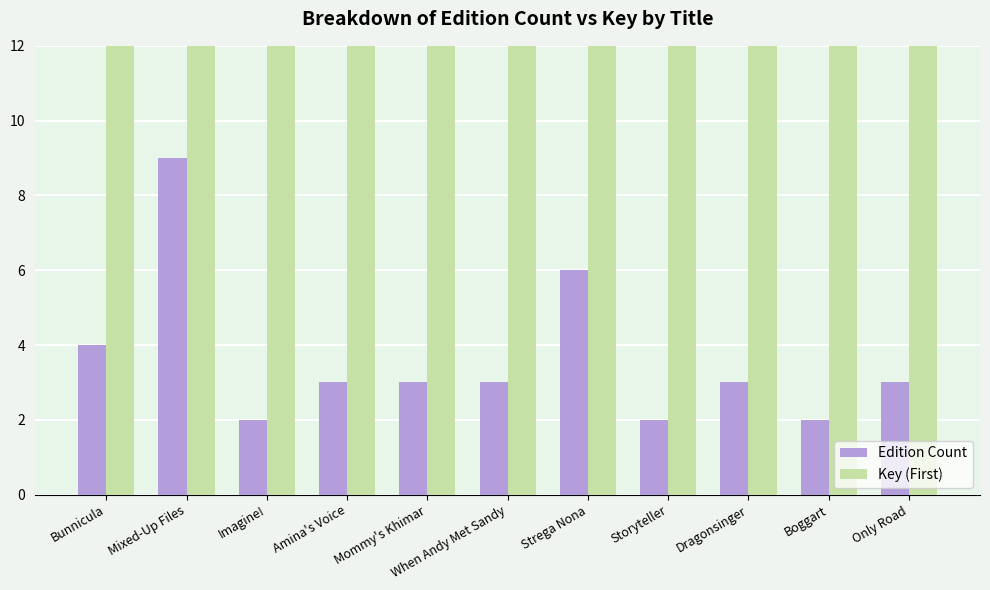

Which category has the highest value in the Key (First) series?

Amina's Voice